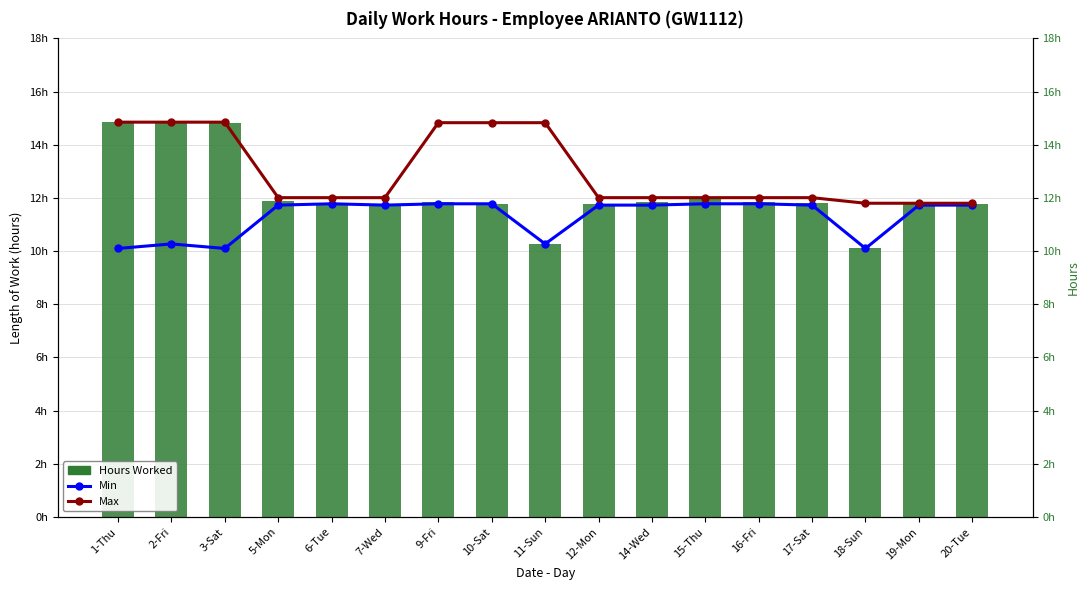

Is the value of Min at 11-Sun greater than the value of Hours Worked at 6-Tue?

No